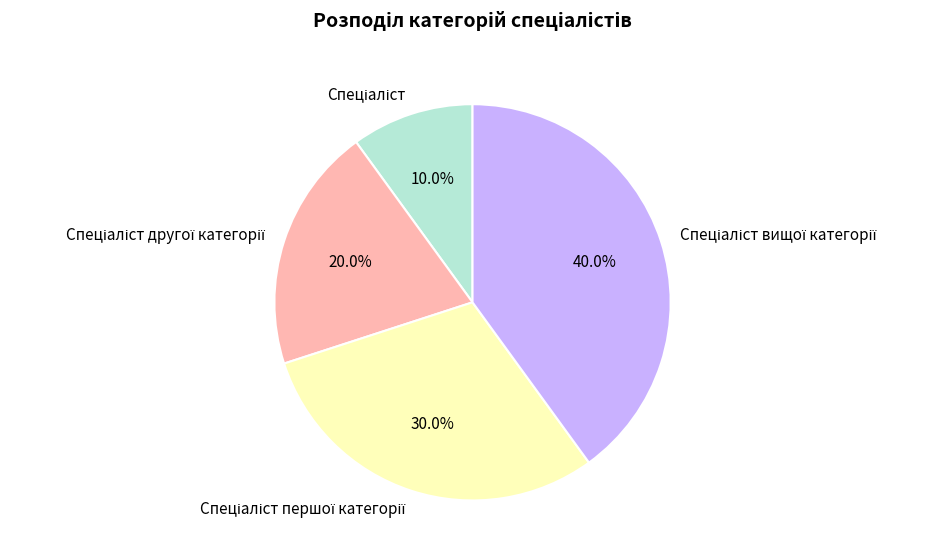

Is there a majority slice in this chart?

No